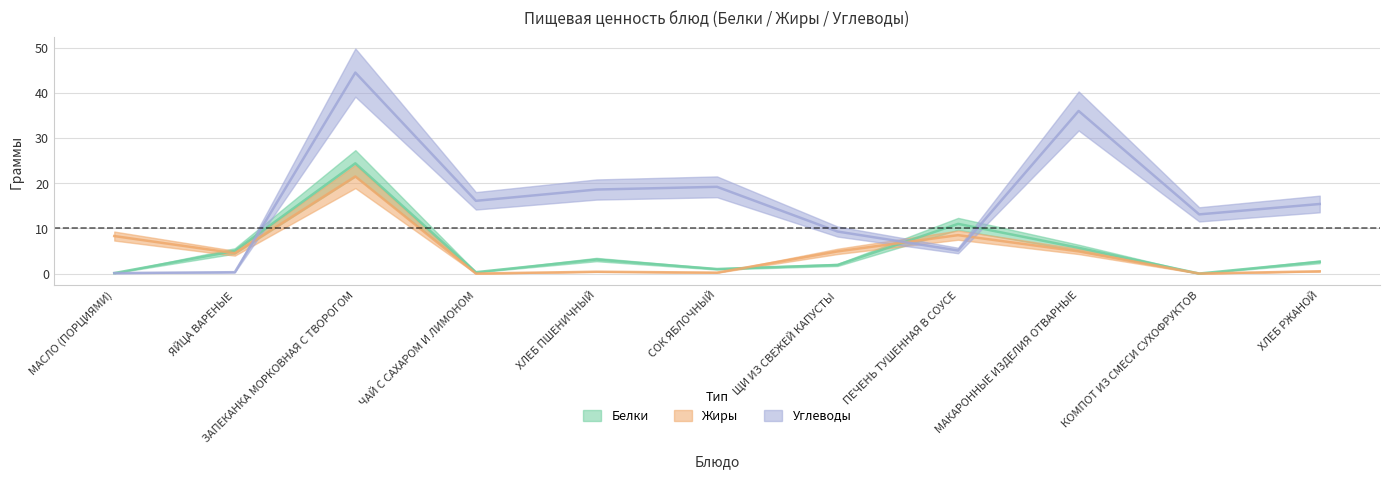

Reading right to left, what are all the values shown in this chart?

Белки: ХЛЕБ РЖАНОЙ=2.6	КОМПОТ ИЗ СМЕСИ СУХОФРУКТОВ=0.0	МАКАРОННЫЕ ИЗДЕЛИЯ ОТВАРНЫЕ=5.7	ПЕЧЕНЬ ТУШЕННАЯ В СОУСЕ=11.0	ЩИ ИЗ СВЕЖЕЙ КАПУСТЫ=1.9	СОК ЯБЛОЧНЫЙ=1.0	ХЛЕБ ПШЕНИЧНЫЙ=3.1	ЧАЙ С САХАРОМ И ЛИМОНОМ=0.3	ЗАПЕКАНКА МОРКОВНАЯ С ТВОРОГОМ=24.4	ЯЙЦА ВАРЕНЫЕ=5.0	МАСЛО (ПОРЦИЯМИ)=0.1
Жиры: ХЛЕБ РЖАНОЙ=0.5	КОМПОТ ИЗ СМЕСИ СУХОФРУКТОВ=0.0	МАКАРОННЫЕ ИЗДЕЛИЯ ОТВАРНЫЕ=4.9	ПЕЧЕНЬ ТУШЕННАЯ В СОУСЕ=8.5	ЩИ ИЗ СВЕЖЕЙ КАПУСТЫ=4.9	СОК ЯБЛОЧНЫЙ=0.2	ХЛЕБ ПШЕНИЧНЫЙ=0.4	ЧАЙ С САХАРОМ И ЛИМОНОМ=0.0	ЗАПЕКАНКА МОРКОВНАЯ С ТВОРОГОМ=21.5	ЯЙЦА ВАРЕНЫЕ=4.5	МАСЛО (ПОРЦИЯМИ)=8.3
Углеводы: ХЛЕБ РЖАНОЙ=15.4	КОМПОТ ИЗ СМЕСИ СУХОФРУКТОВ=13.1	МАКАРОННЫЕ ИЗДЕЛИЯ ОТВАРНЫЕ=36.0	ПЕЧЕНЬ ТУШЕННАЯ В СОУСЕ=5.1	ЩИ ИЗ СВЕЖЕЙ КАПУСТЫ=9.3	СОК ЯБЛОЧНЫЙ=19.2	ХЛЕБ ПШЕНИЧНЫЙ=18.6	ЧАЙ С САХАРОМ И ЛИМОНОМ=16.1	ЗАПЕКАНКА МОРКОВНАЯ С ТВОРОГОМ=44.5	ЯЙЦА ВАРЕНЫЕ=0.3	МАСЛО (ПОРЦИЯМИ)=0.1